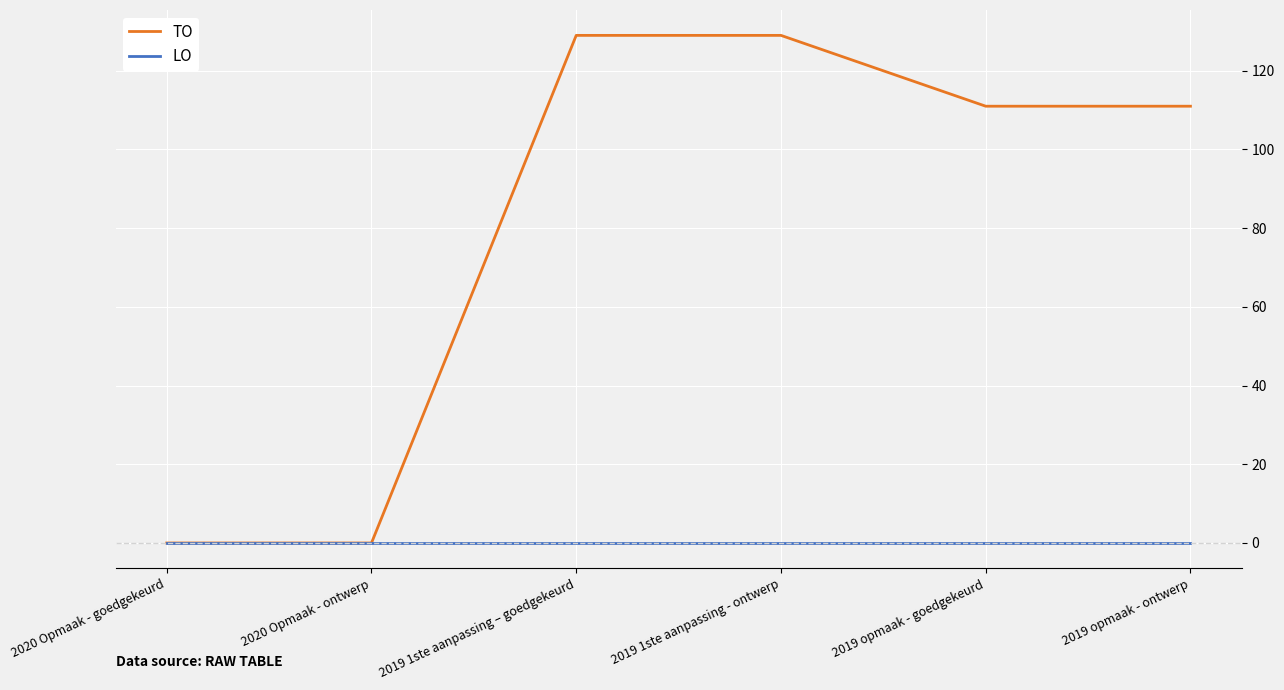

Which series has the largest total across all categories?

TO